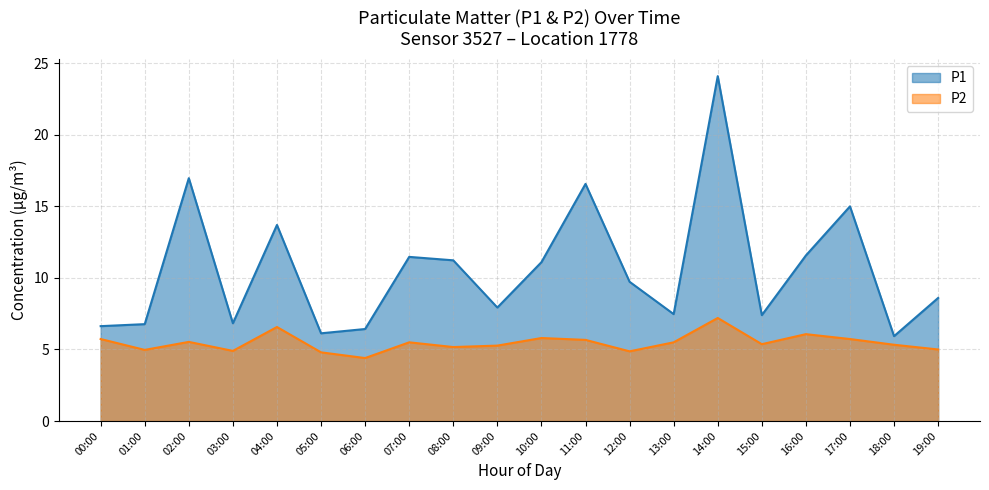

Which has a higher value, 15:00 or 02:00?

02:00